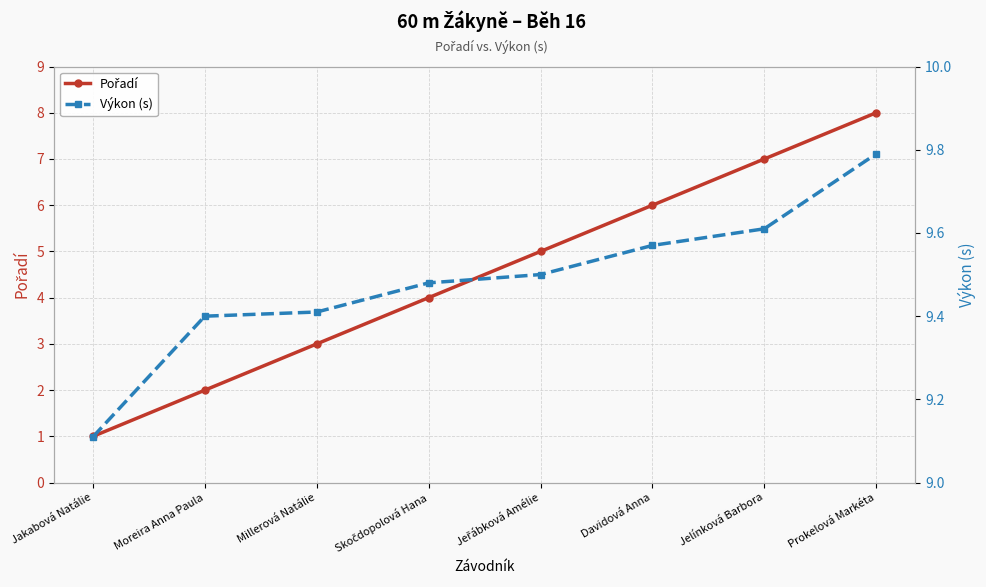

Reading left to right, list all the values displayed in this chart.

Pořadí: Jakabová Natálie=1.0	Moreira Anna Paula=2.0	Millerová Natálie=3.0	Skočdopolová Hana=4.0	Jeřábková Amélie=5.0	Davidová Anna=6.0	Jelínková Barbora=7.0	Prokelová Markéta=8.0
Výkon (s): Jakabová Natálie=9.1	Moreira Anna Paula=9.4	Millerová Natálie=9.4	Skočdopolová Hana=9.5	Jeřábková Amélie=9.5	Davidová Anna=9.6	Jelínková Barbora=9.6	Prokelová Markéta=9.8